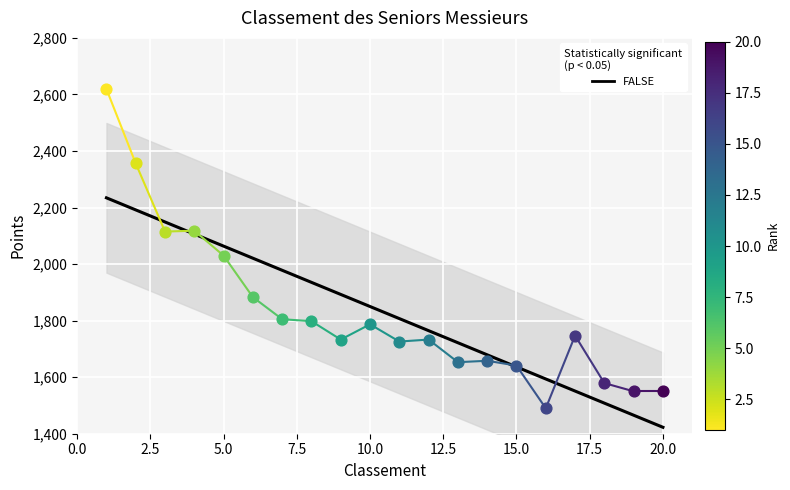

Approximately how many times larger is the value at 10 compared to 12?

1.0